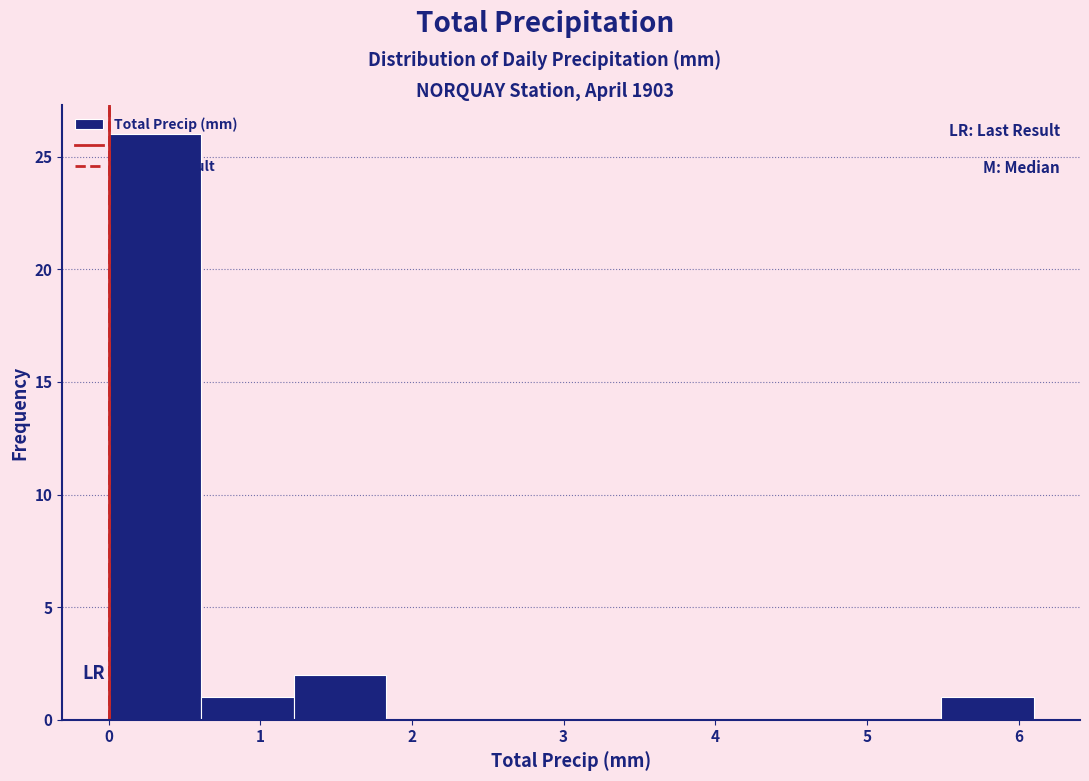

Which range on the x-axis has the tallest bar?

0.00 to 0.61